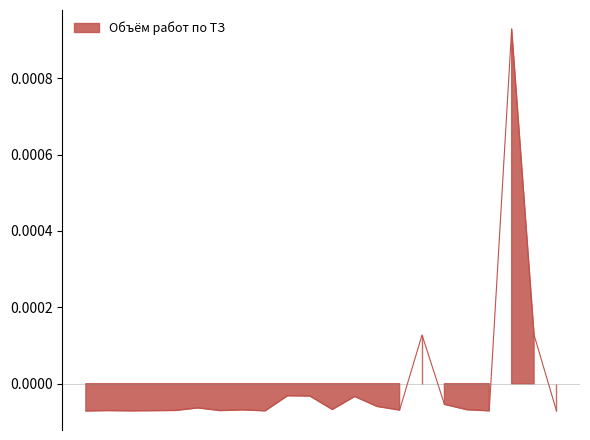

List the labels in order of value, smallest first.

1, 3, 9, 19, 22, 4, 2, 7, 5, 15, 8, 18, 12, 6, 14, 17, 13, 11, 10, 16, 21, 20